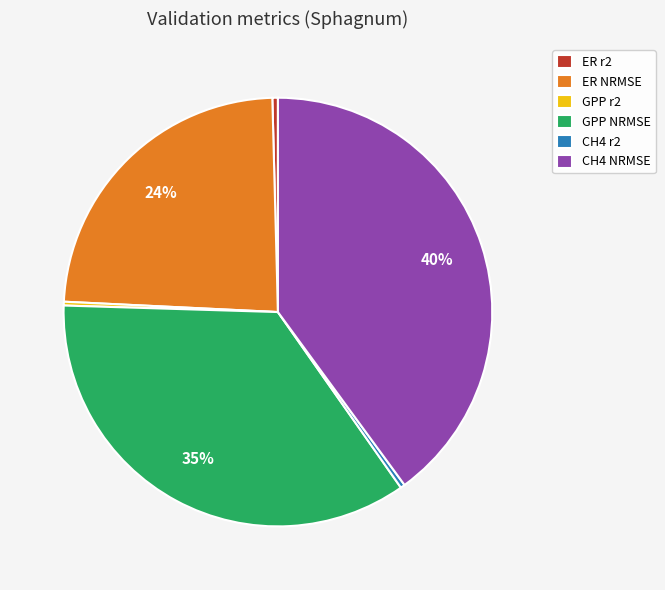

To the nearest percent, what is the combined percentage of GPP r2 and GPP NRMSE?

35%